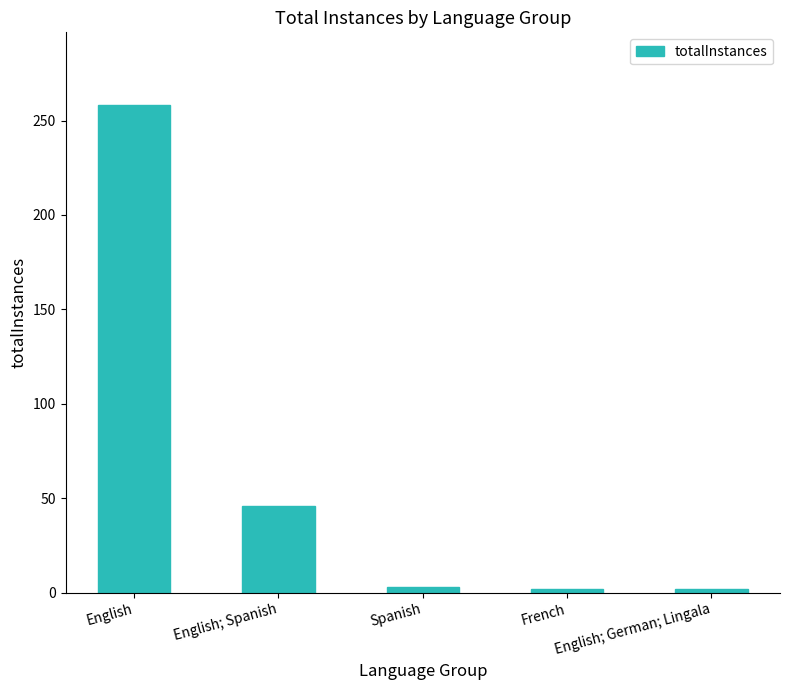

What is the difference between the maximum and second lowest values?

256